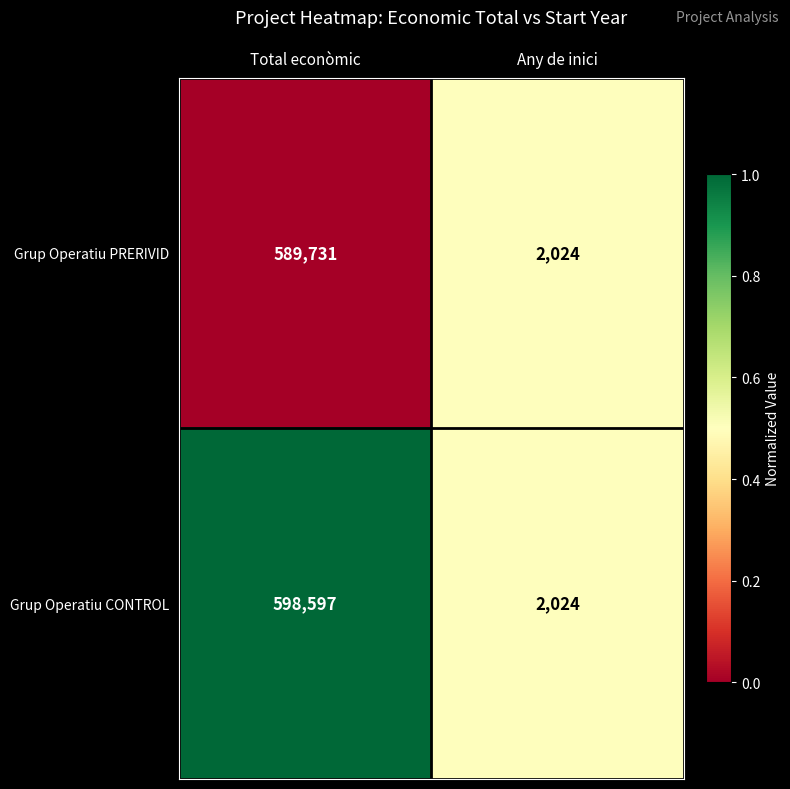

Which series has the largest range (max minus min)?

Grup Operatiu CONTROL